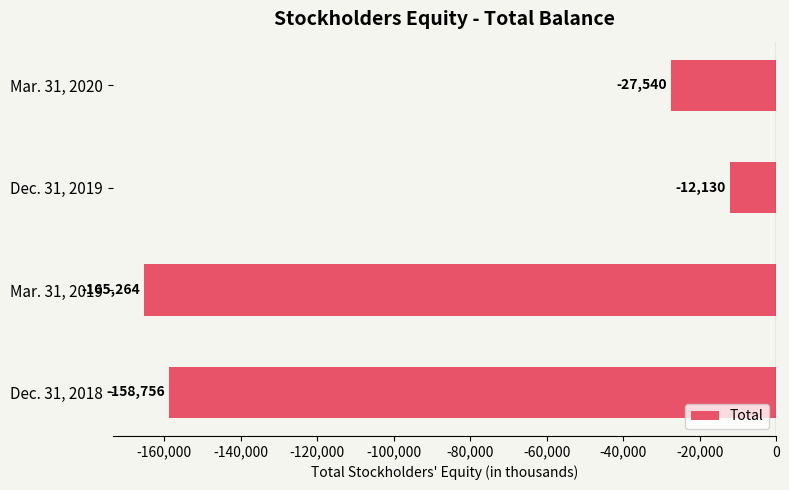

Between Dec. 31, 2019 and Mar. 31, 2019, which is larger?

Dec. 31, 2019